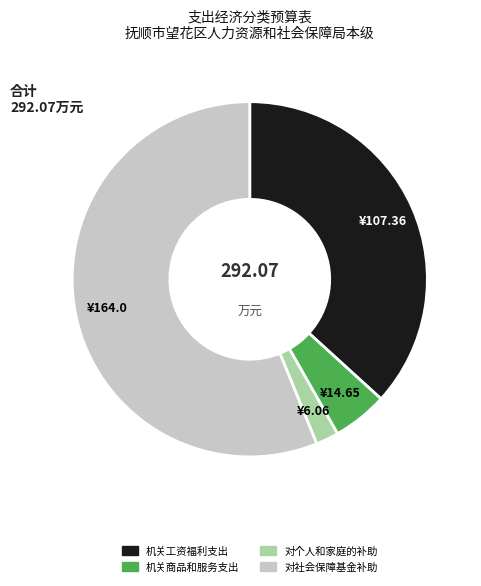

Rank the categories by value from highest to lowest.

对社会保障基金补助, 机关工资福利支出, 机关商品和服务支出, 对个人和家庭的补助